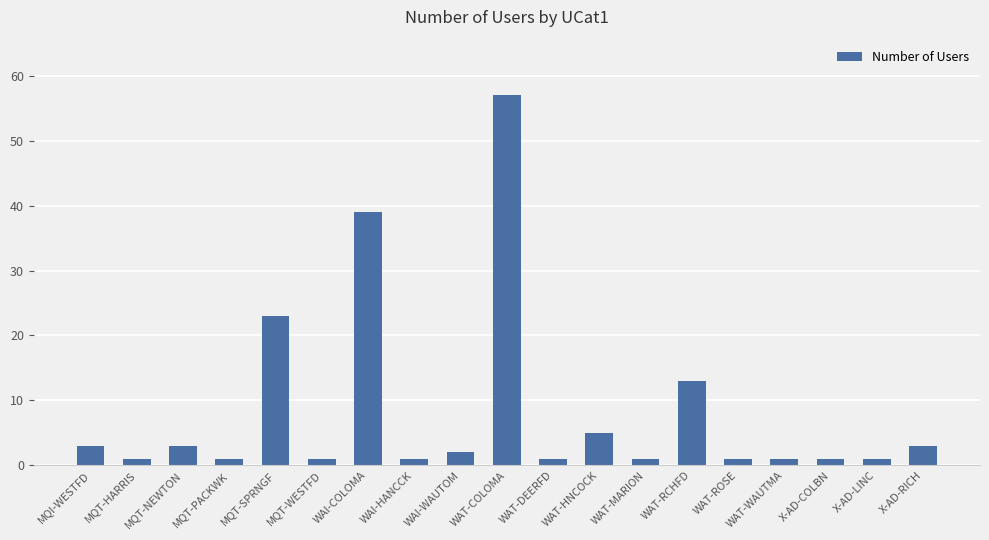

How many distinct data groups are displayed?

1